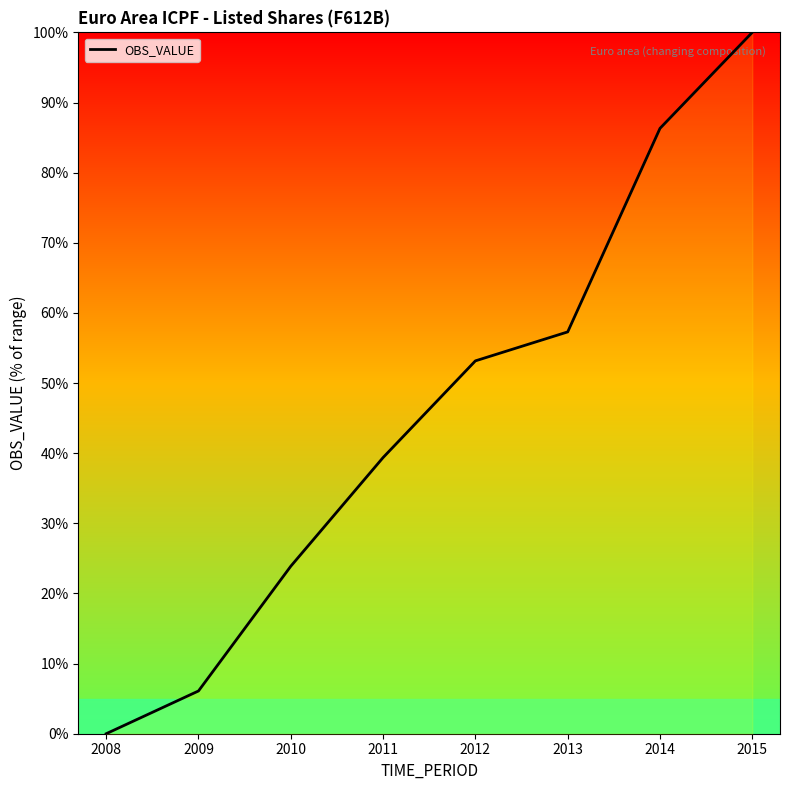

True or false: the data shows 39.4 at 2011.

True